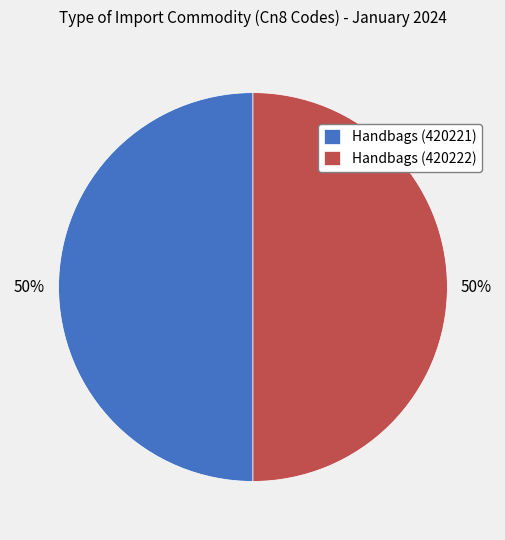

What is the ratio of the value at Handbags (420222) to the value at Handbags (420221)?

1.0